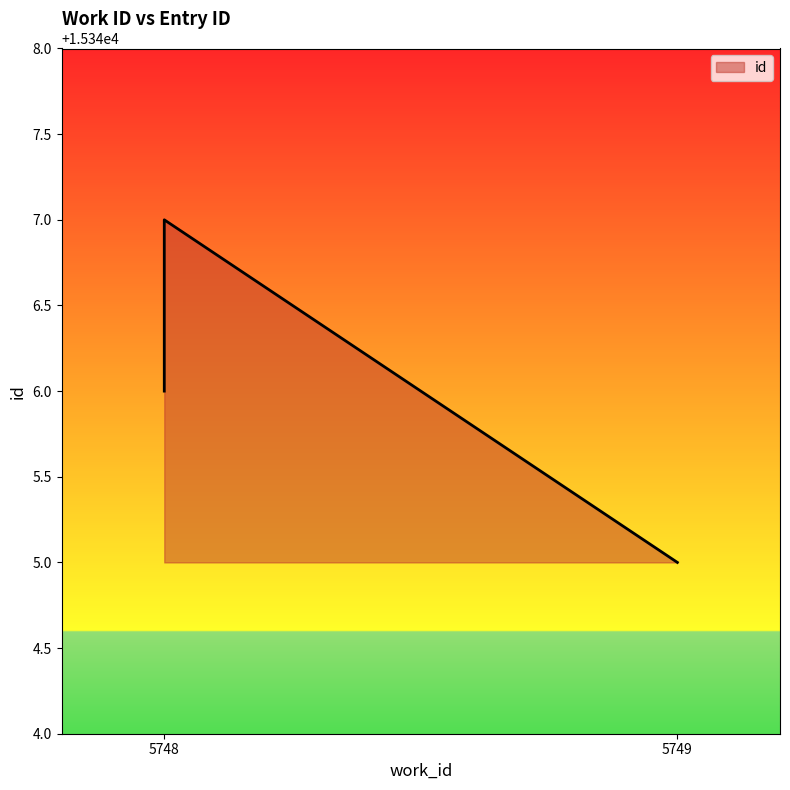

What is the maximum value shown in the chart?

15347